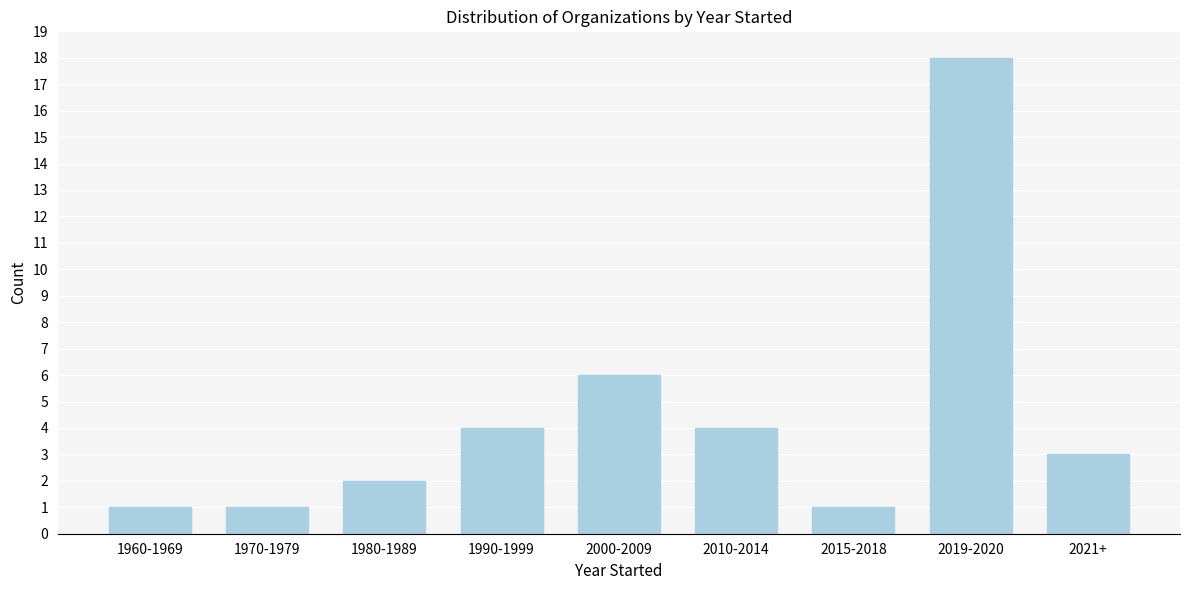

Reading right to left, list all the values displayed in this chart.

2021+=3	2019-2020=18	2015-2018=1	2010-2014=4	2000-2009=6	1990-1999=4	1980-1989=2	1970-1979=1	1960-1969=1